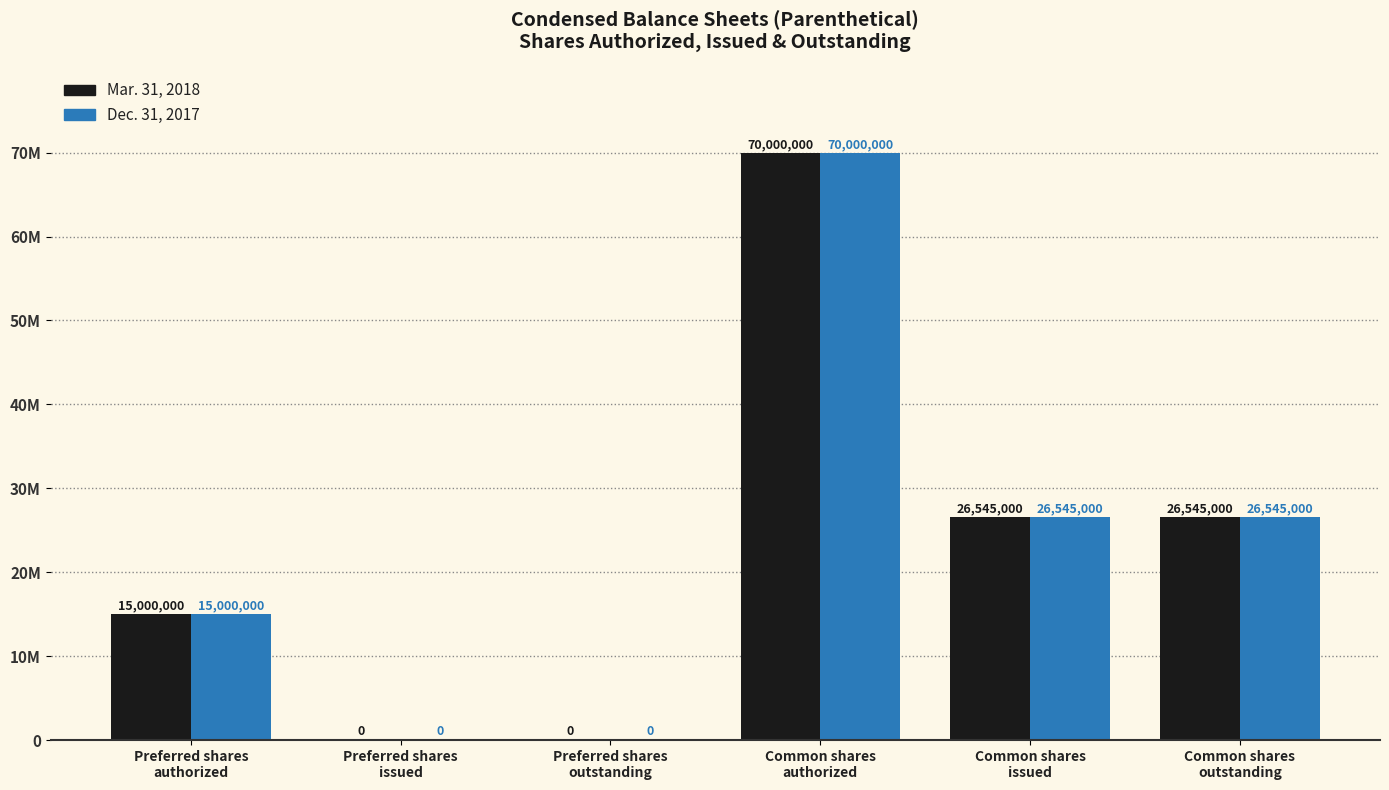

Which series changed the most between Common shares
authorized and Common shares
outstanding?

Mar. 31, 2018